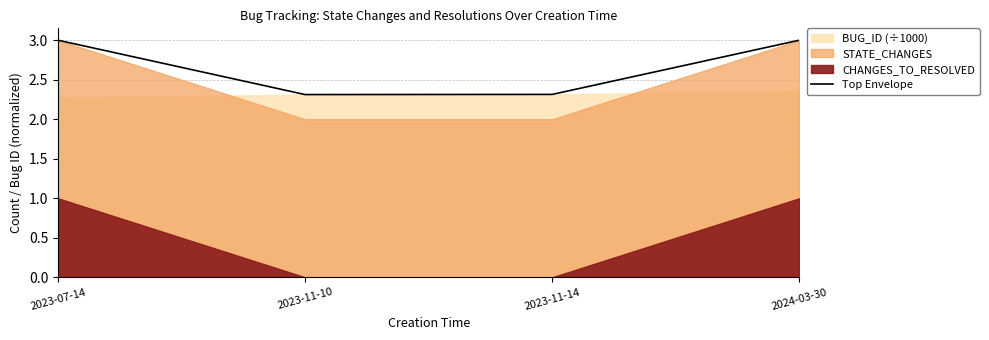

What is the label of the 4th point from the left?

2024-03-30